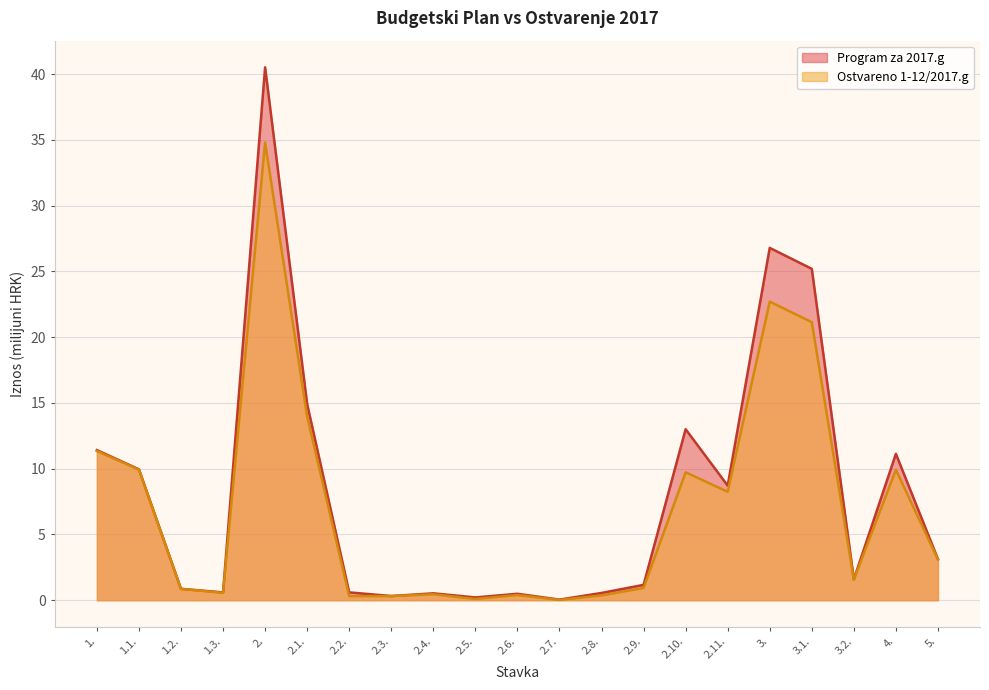

Reading right to left, what are all the values shown in this chart?

Program za 2017.g: 3.1	11.1	1.6	25.2	26.8	8.7	13.0	1.2	0.6	0.0	0.5	0.2	0.5	0.3	0.6	14.9	40.5	0.6	0.9	10.0	11.4
Ostvareno 1-12/2017.g: 3.1	9.9	1.6	21.1	22.7	8.2	9.7	0.9	0.4	0.0	0.4	0.1	0.5	0.3	0.3	14.0	34.8	0.6	0.9	9.9	11.3